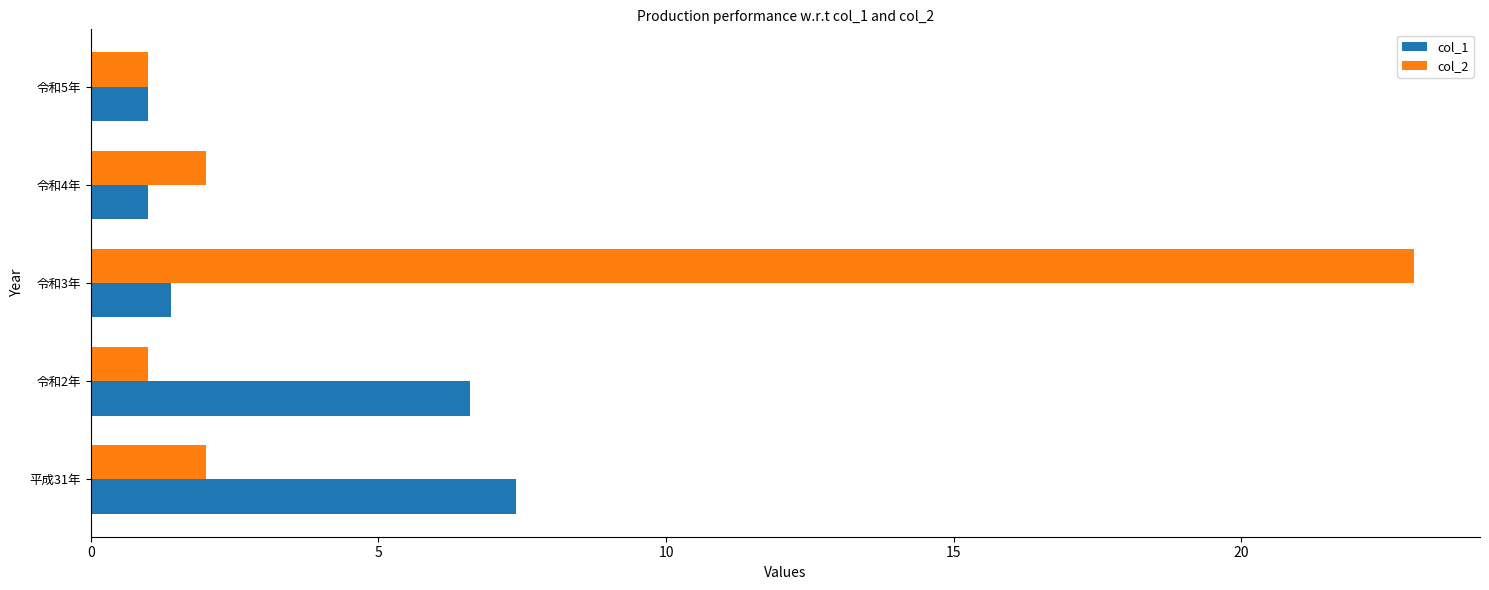

The col_2 series shows 23.0 at 令和3年. True or false?

True